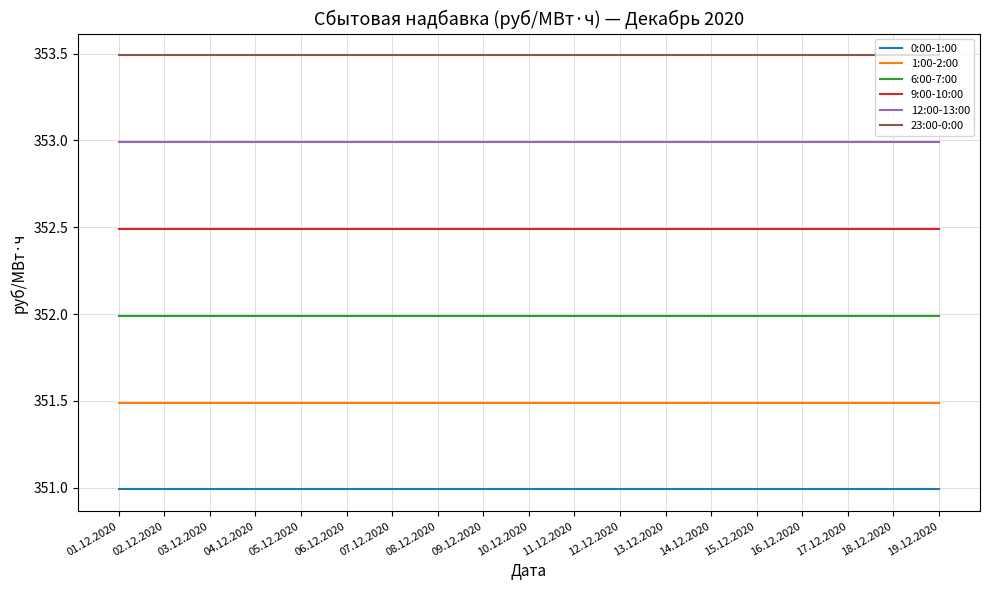

What is the highest value of the 6:00-7:00 series?

352.0